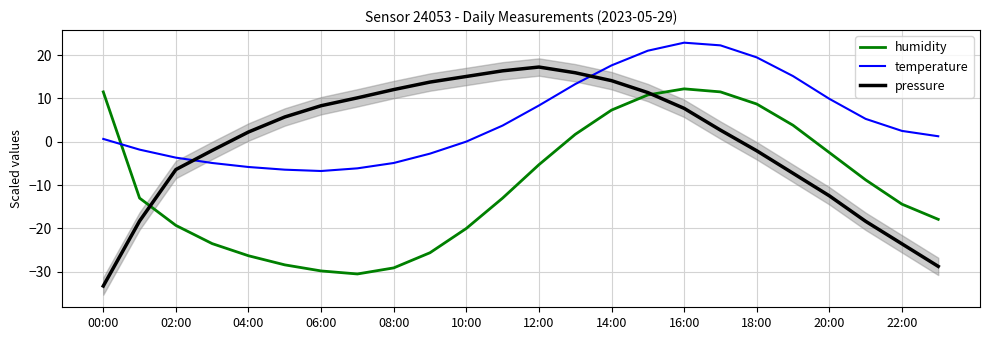

Reading left to right, list all the values displayed in this chart.

humidity: 11.5	-13.0	-19.3	-23.5	-26.3	-28.4	-29.8	-30.5	-29.1	-25.6	-20.0	-13.0	-5.3	1.7	7.3	10.8	12.2	11.5	8.7	3.8	-2.5	-8.8	-14.4	-17.9
temperature: 0.6	-1.8	-3.7	-4.9	-5.8	-6.4	-6.8	-6.1	-4.9	-2.7	0.0	3.7	8.4	13.3	17.6	21.0	22.8	22.2	19.5	15.1	9.9	5.3	2.5	1.3
pressure: -33.3	-18.3	-6.4	-2.0	2.2	5.7	8.3	10.1	12.0	13.8	15.1	16.4	17.2	15.9	14.1	11.3	7.7	2.7	-2.1	-7.3	-12.5	-18.4	-23.6	-28.8